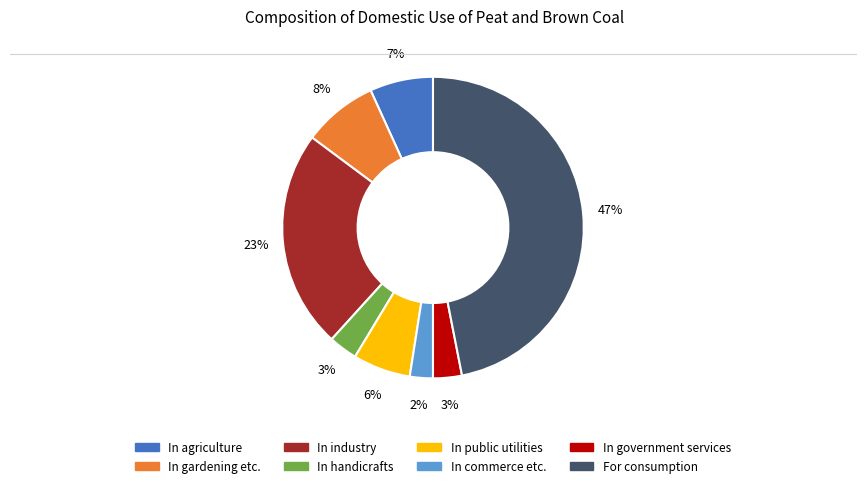

Does any single category account for the majority?

No